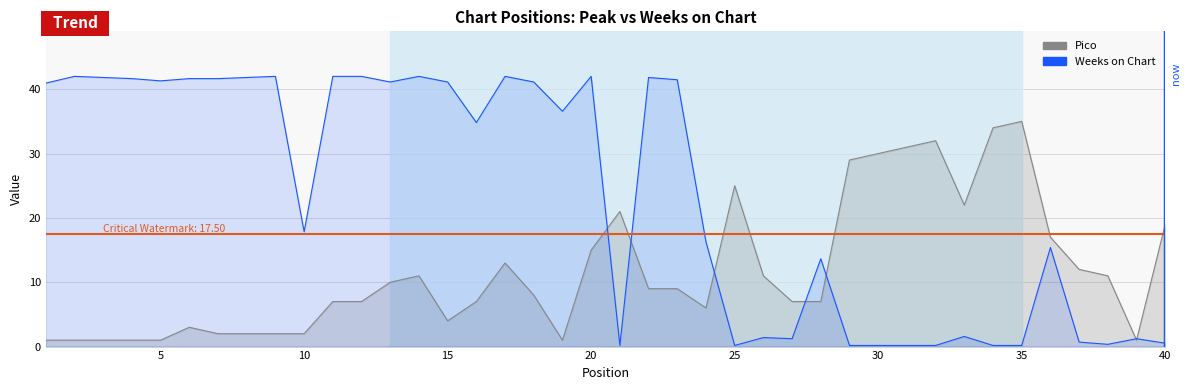

True or false: Pico has more than 2 interior local peaks.

True